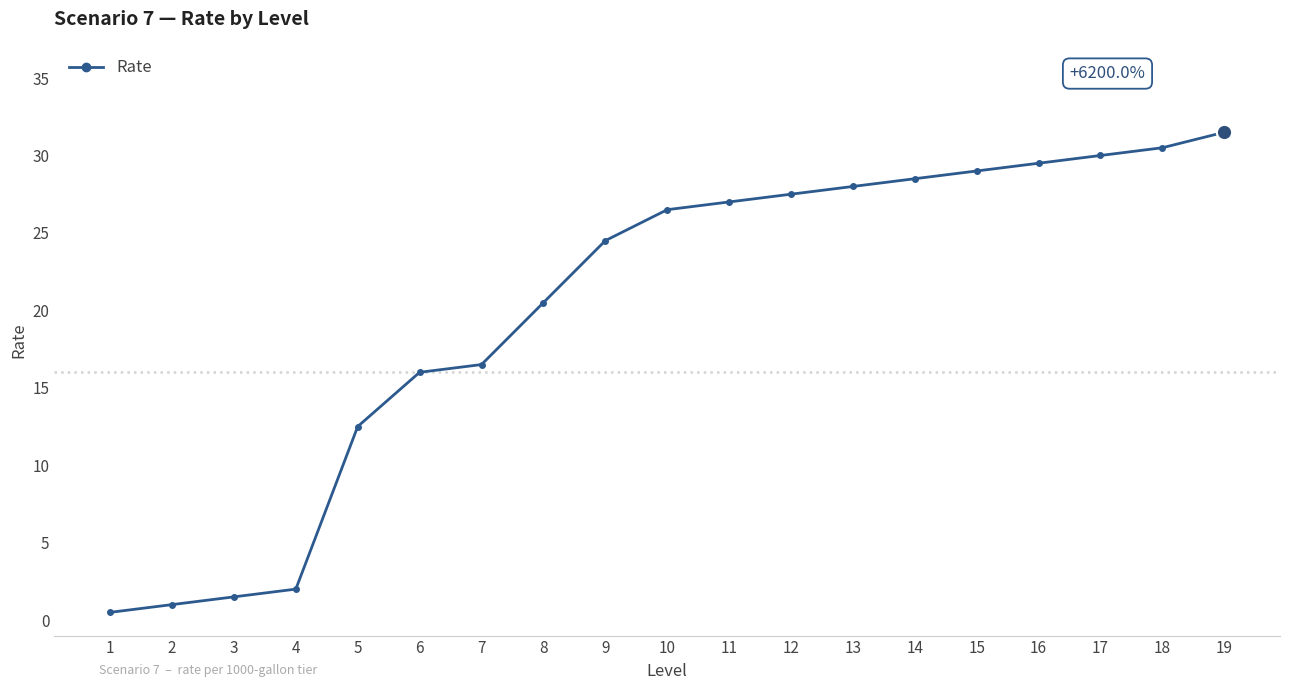

What is the value of the 13th point from the left?

28.0